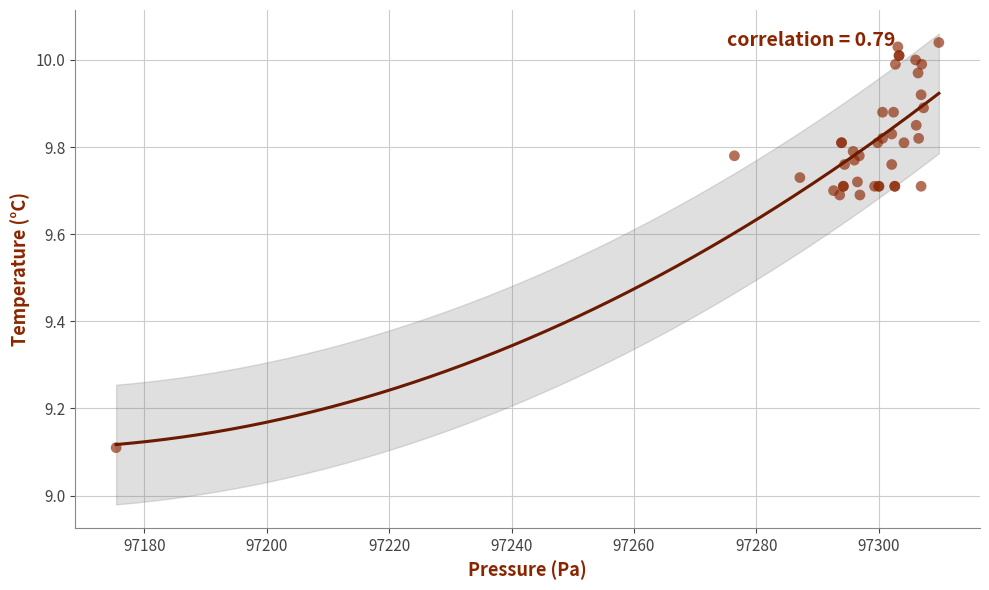

What Y value in the scatter plot is closest to 9?

9.1